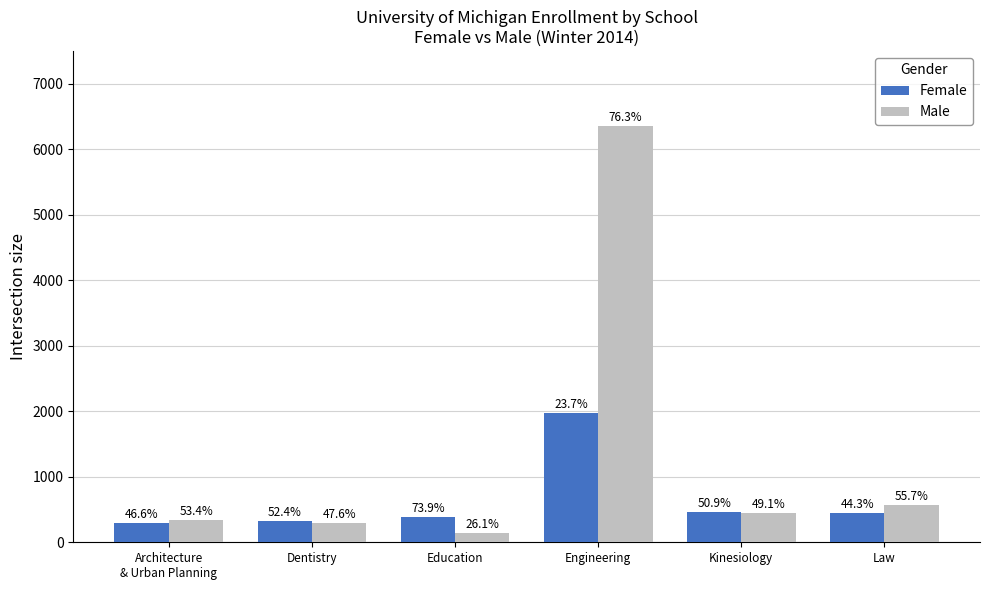

Rank the series by their average value, from highest to lowest.

Male, Female